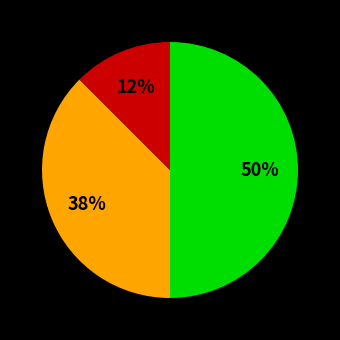

To the nearest percent, what is the average slice percentage?

33%